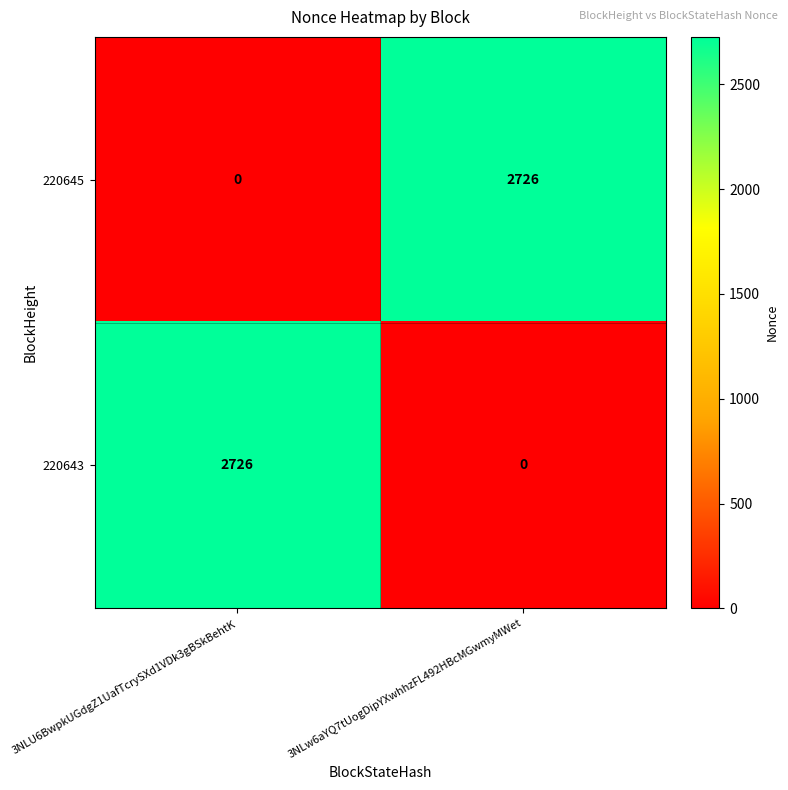

Reading left to right, transcribe all the data shown in this chart.

220645: 0	2726
220643: 2726	0